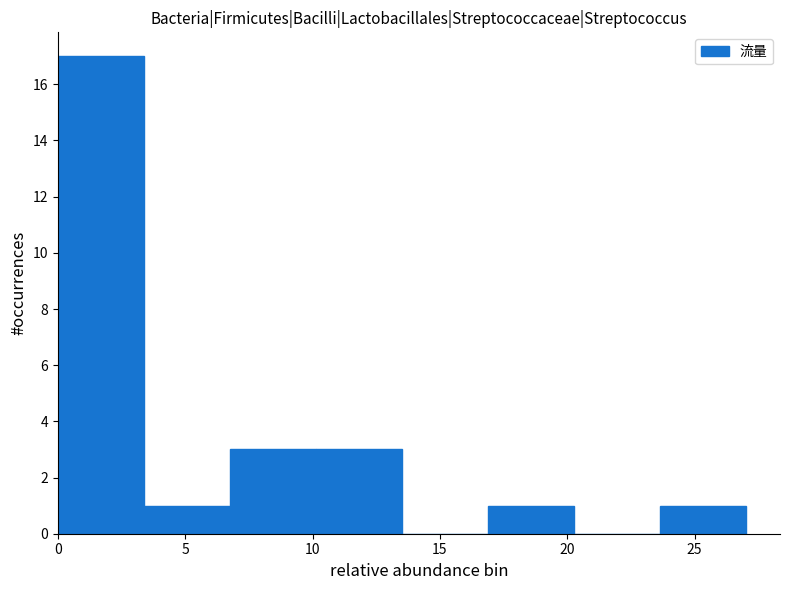

Which range on the x-axis has the tallest bar?

0.0 to 3.5